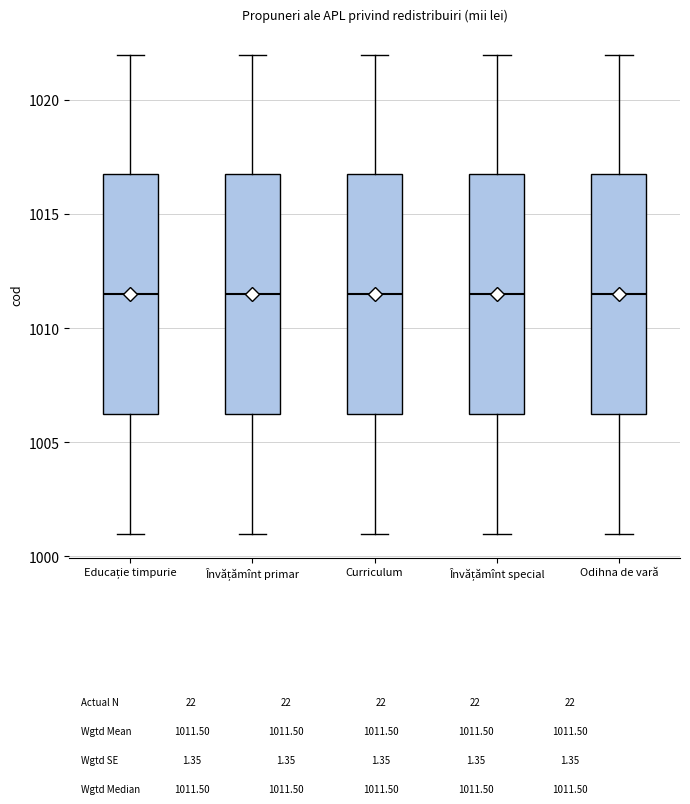

Where does the median line of the box for Învățămînt primar sit on the y-axis? The values are not printed on the chart, so give them approximately, as read against the axis.

1011.5